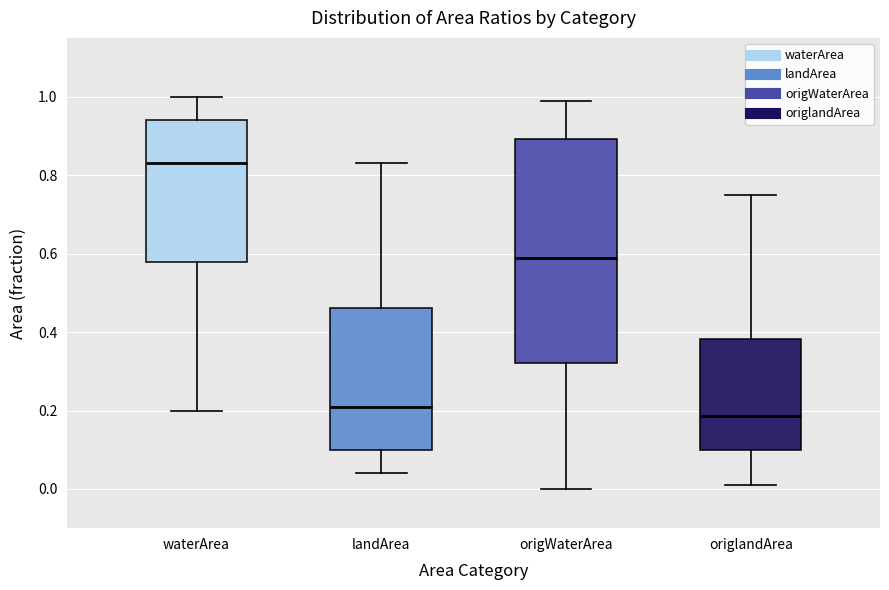

Where does the upper whisker of the box for origlandArea end on the y-axis? The values are not printed on the chart, so give them approximately, as read against the axis.

0.76